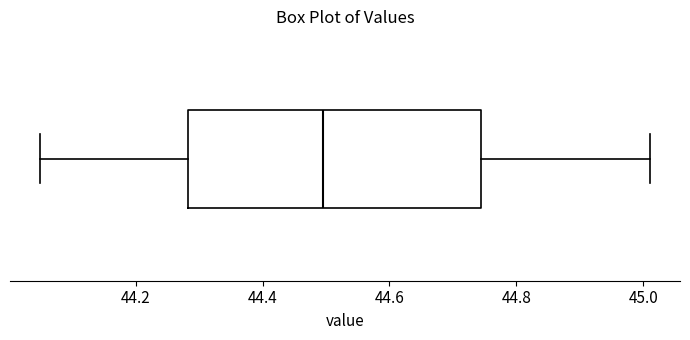

Read this box plot against the x-axis: the position of the median line, the range covered by the box, and the ends of both whiskers. The values are not printed on the chart, so give them approximately, as read against the axis.

median 44.50, box 44.28 to 44.74, whiskers 44.06 to 45.02